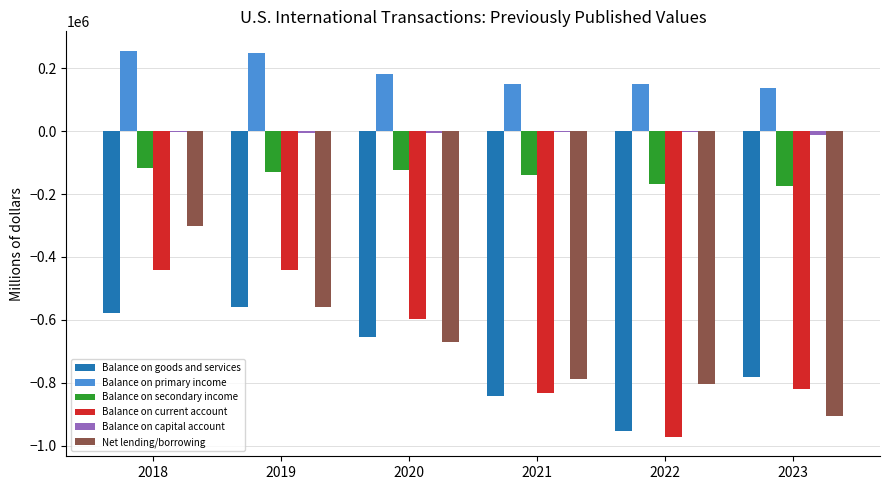

Is the value of Balance on secondary income at 2022 greater than the value of Balance on goods and services at 2021?

Yes